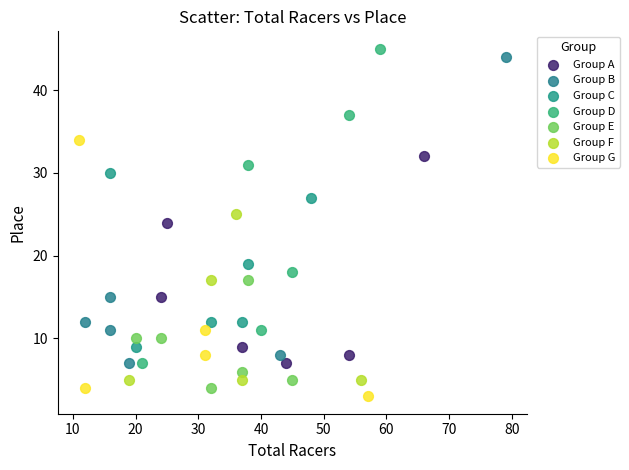

What are all the series names shown in the legend?

Group A, Group B, Group C, Group D, Group E, Group F, Group G